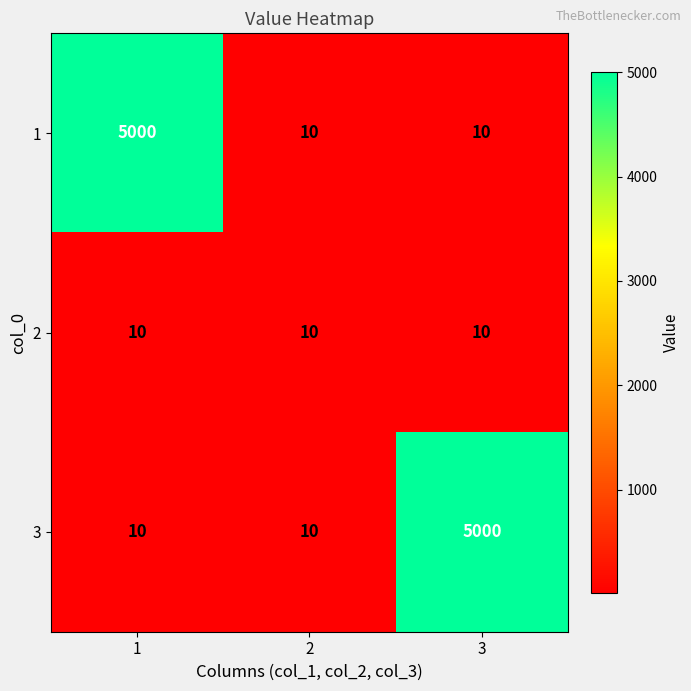

What is the smallest value displayed?

10